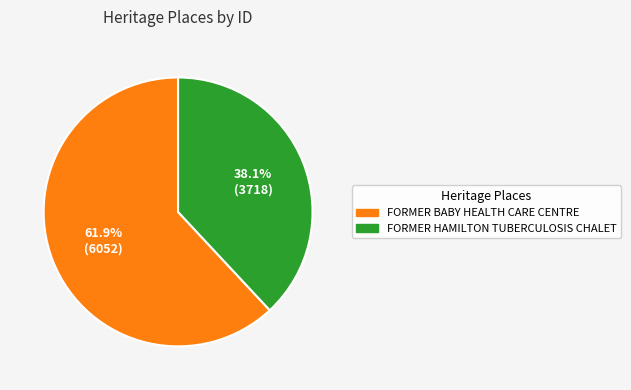

Which has a higher value, FORMER HAMILTON TUBERCULOSIS CHALET or FORMER BABY HEALTH CARE CENTRE?

FORMER BABY HEALTH CARE CENTRE